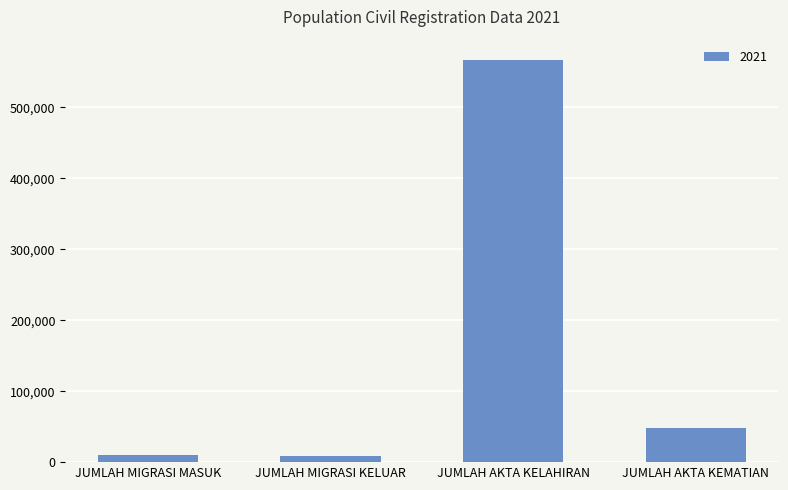

What is the label of the 2nd bar from the right?

JUMLAH AKTA KELAHIRAN